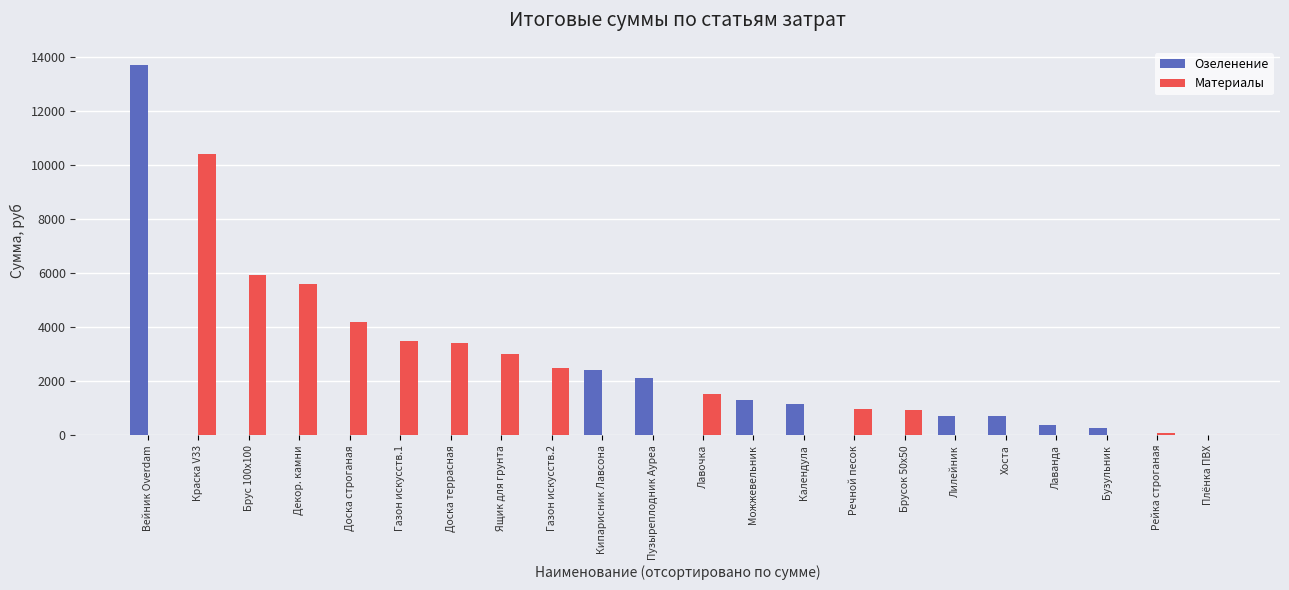

What is the sum of all Озеленение values?

22730